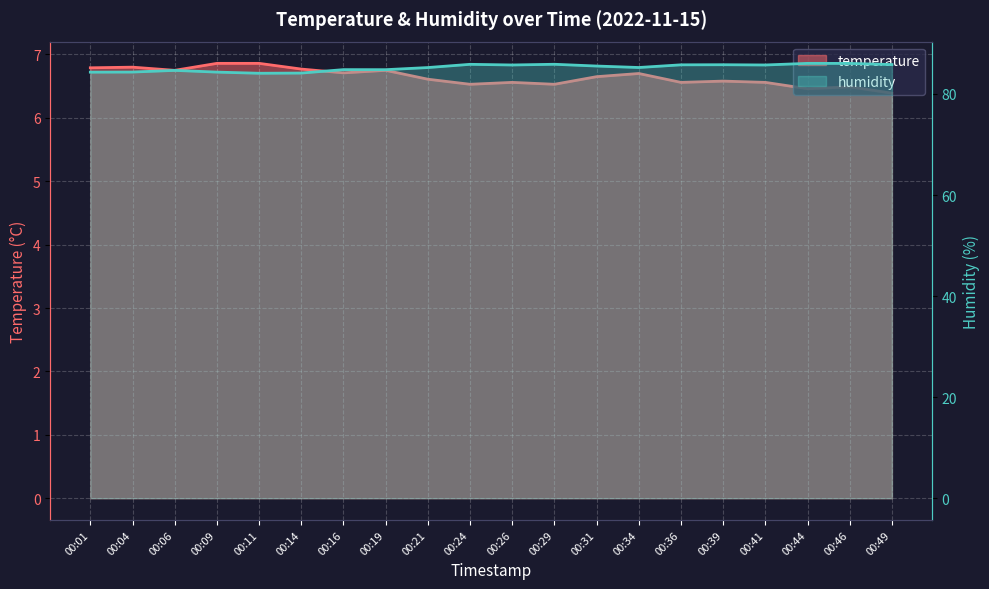

List the labels in order of temperature value, largest first.

00:09, 00:11, 00:04, 00:01, 00:14, 00:06, 00:19, 00:16, 00:34, 00:31, 00:21, 00:39, 00:26, 00:36, 00:41, 00:24, 00:29, 00:46, 00:44, 00:49